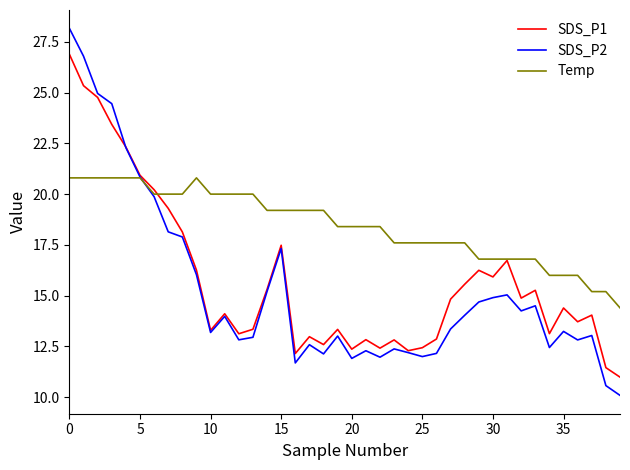

Which series has the widest spread of values?

SDS_P2